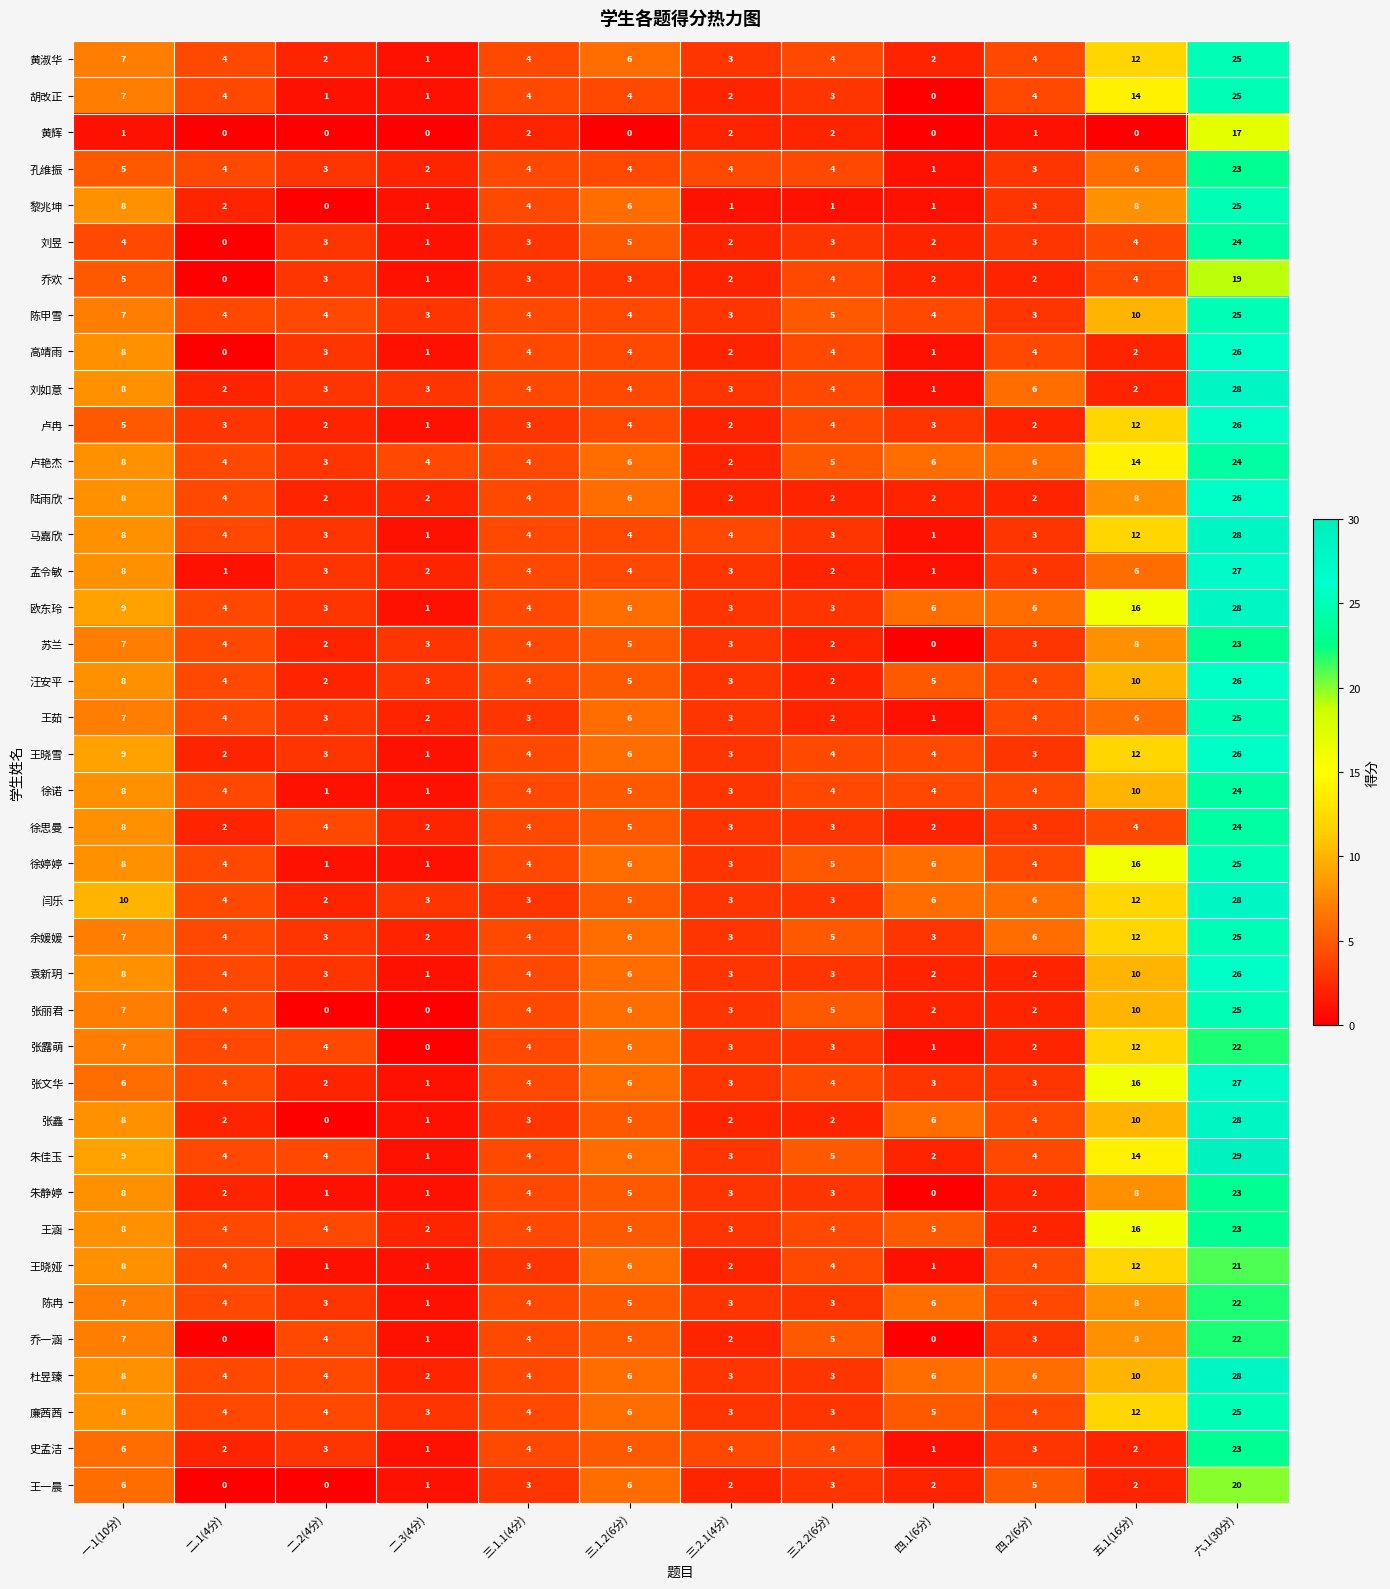

Count the number of categories in the chart.

12